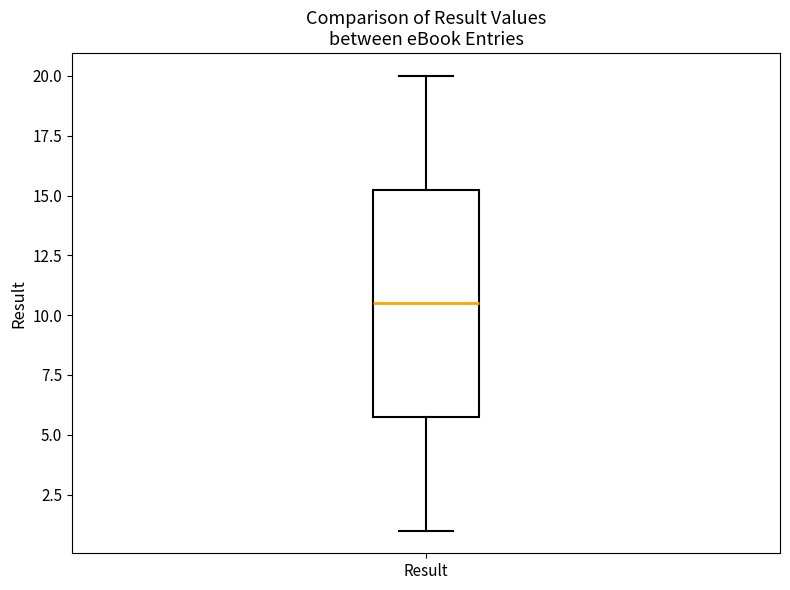

Read this box plot against the y-axis: the position of the median line, the range covered by the box, and the ends of both whiskers. The values are not printed on the chart, so give them approximately, as read against the axis.

median 10.5, box 6.0 to 15.5, whiskers 1.0 to 20.0